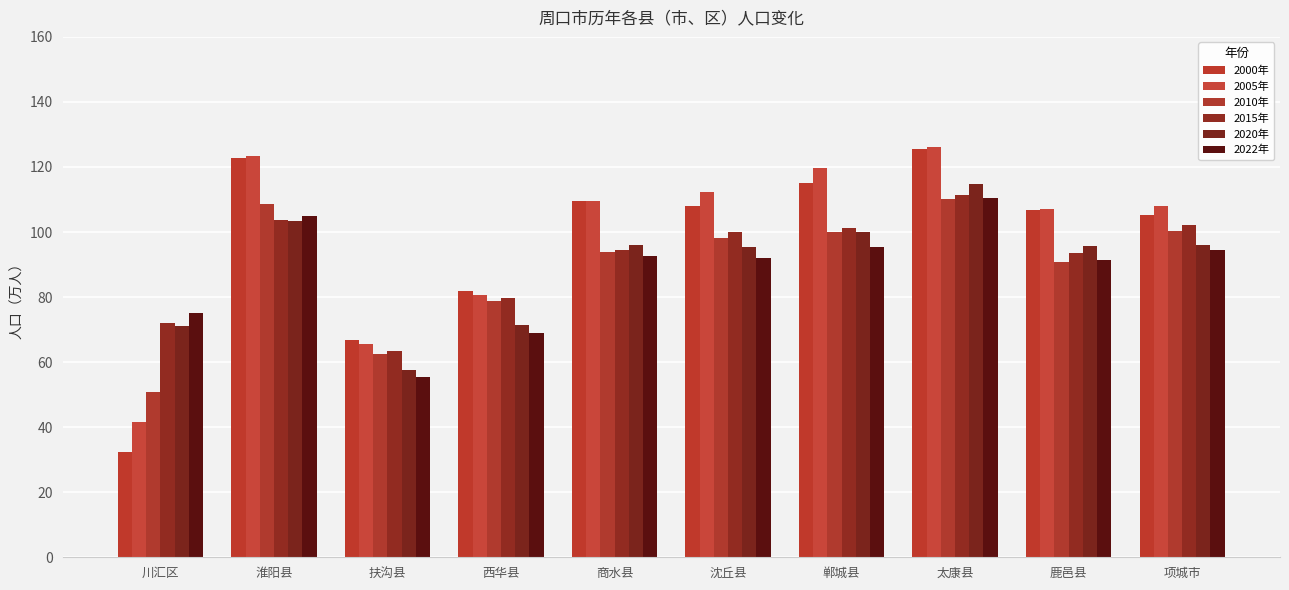

What is the difference between the 2010年 values at 商水县 and 郸城县?

6.3